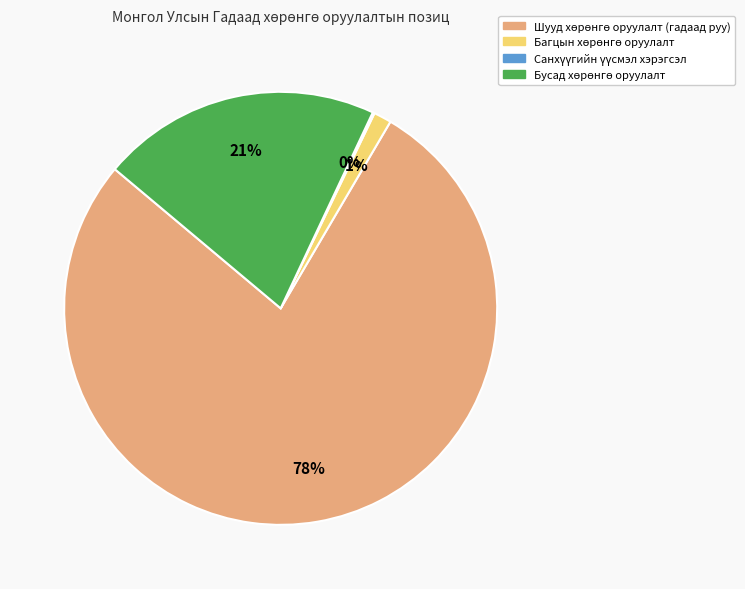

Is there a majority slice in this chart?

Yes